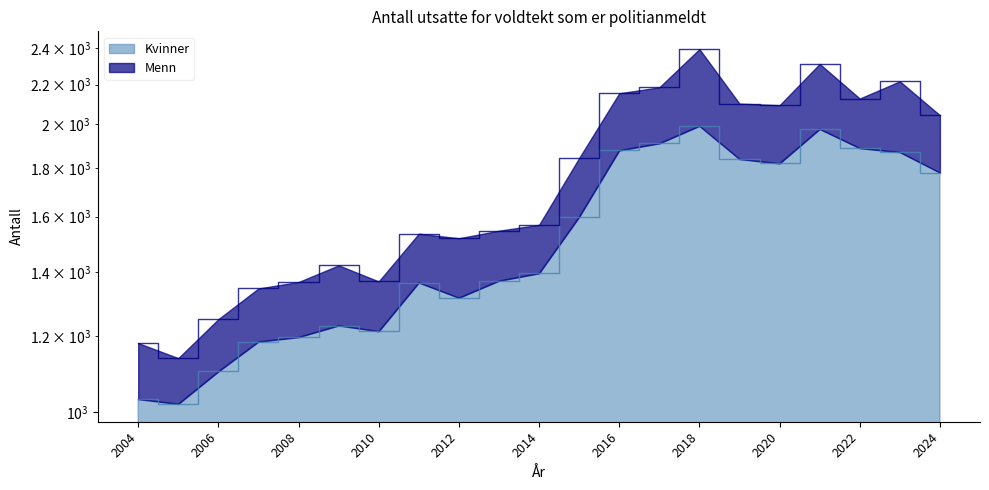

What is the ratio of the value at 2015 to the value at 2007?

1.4